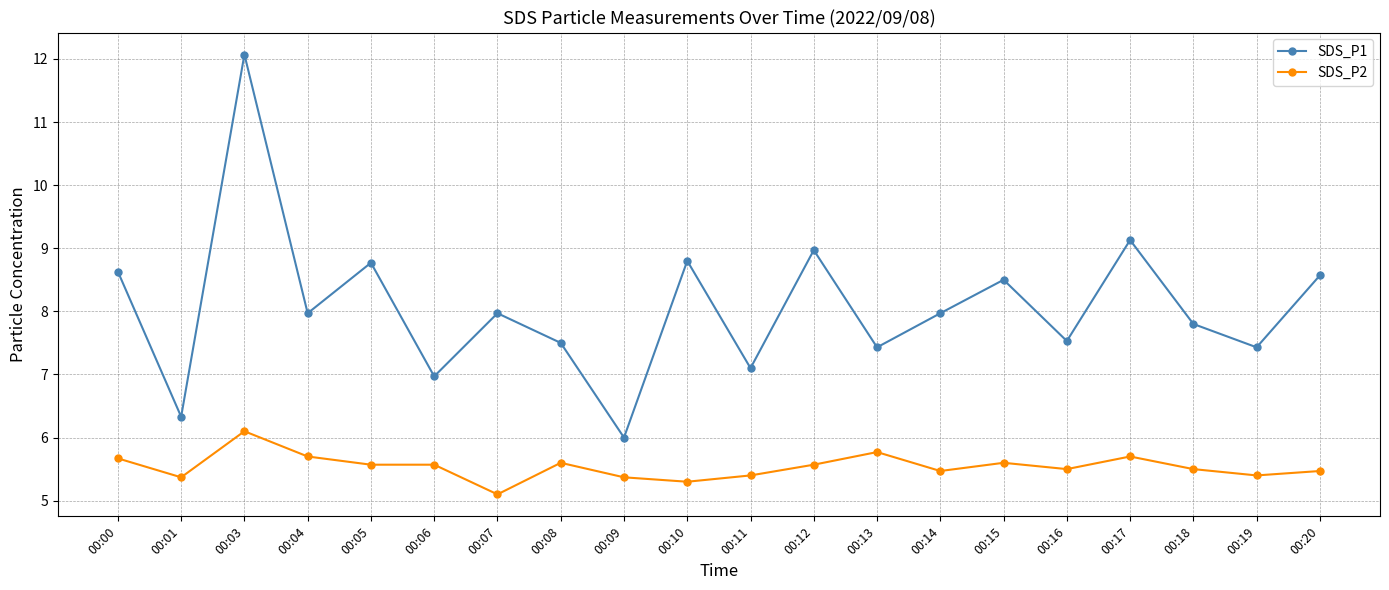

What is the smallest value displayed?

5.1